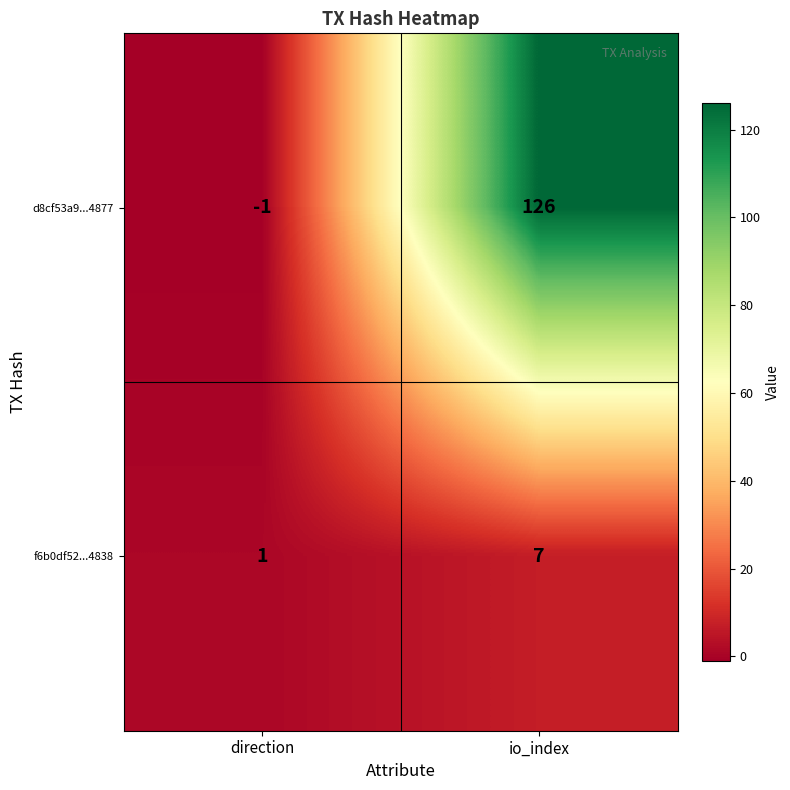

Rank the categories by f6b0df52...4838 value from lowest to highest.

direction, io_index